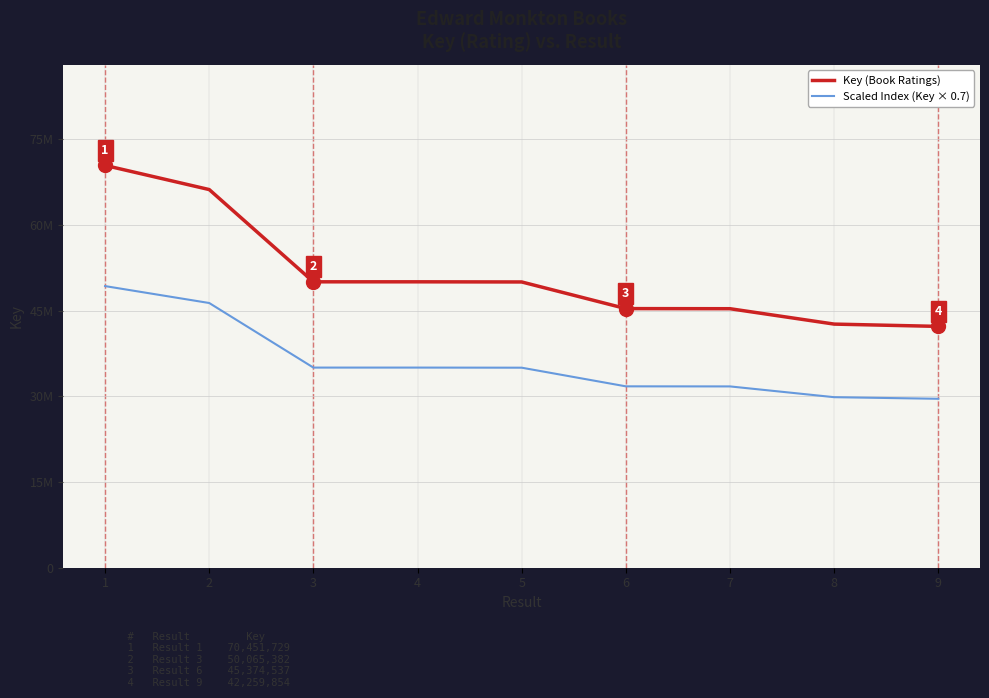

The value of Scaled Index (Key × 0.7) at 3 is 45768167.3. True or false?

False